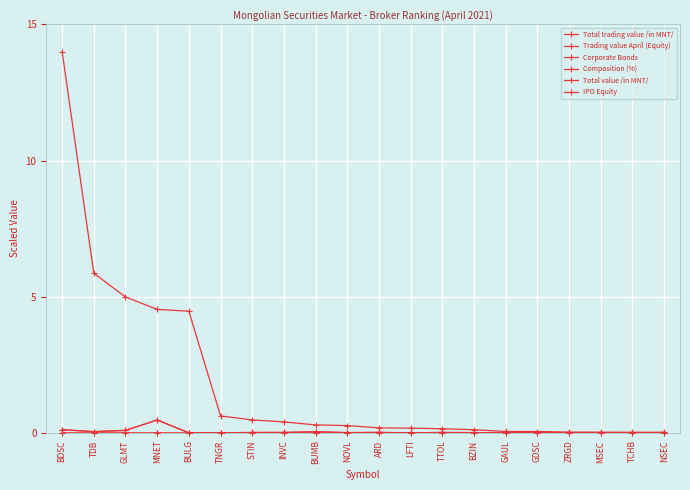

True or false: Total value /in MNT/ and IPO Equity intersect in this chart.

False